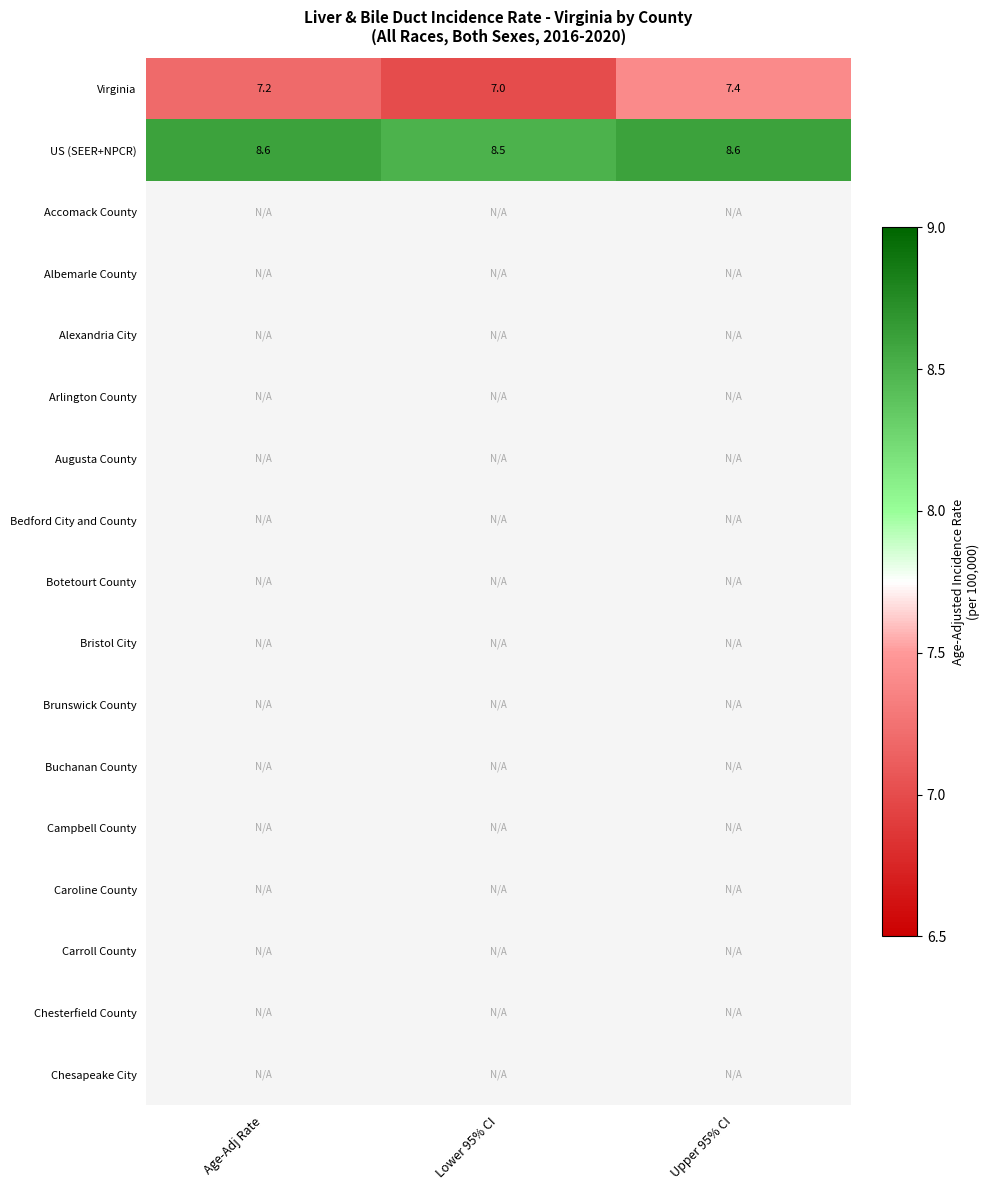

Where is US (SEER+NPCR) nearest to the value 8?

Lower 95% CI